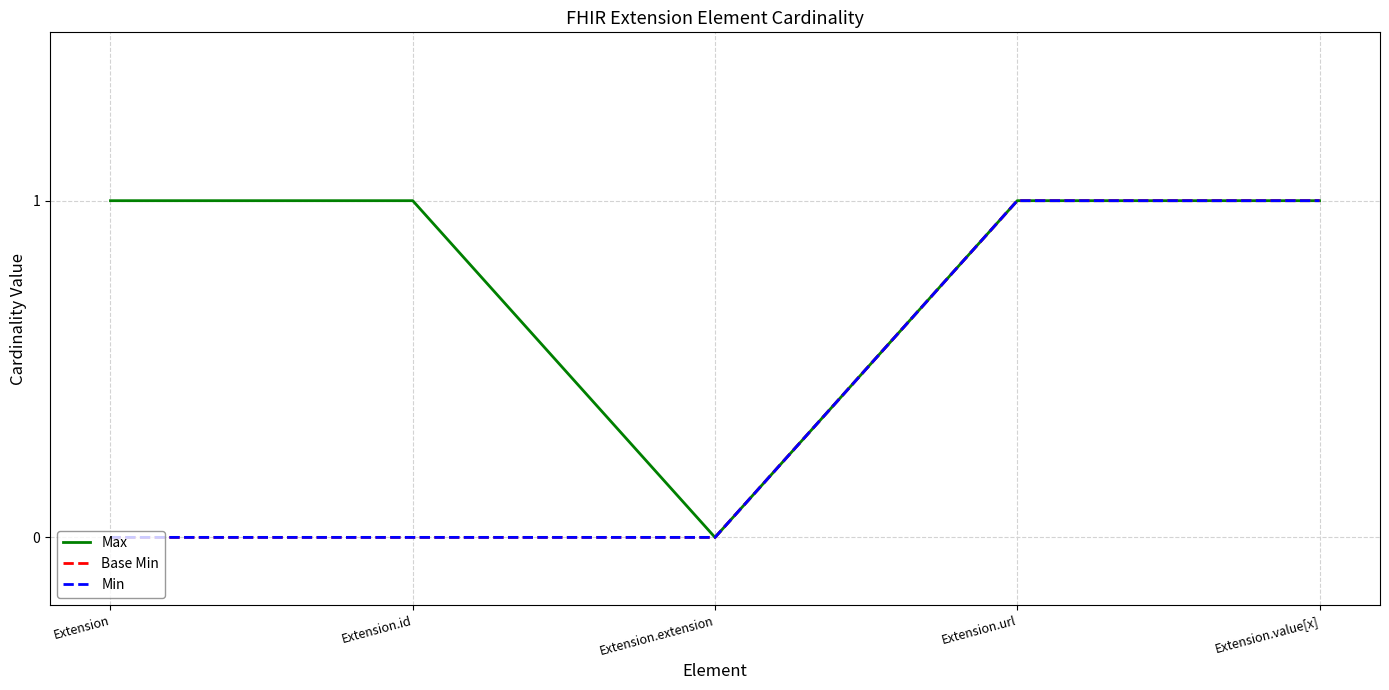

True or false: Base Min has a value of 1 at Extension.id.

False